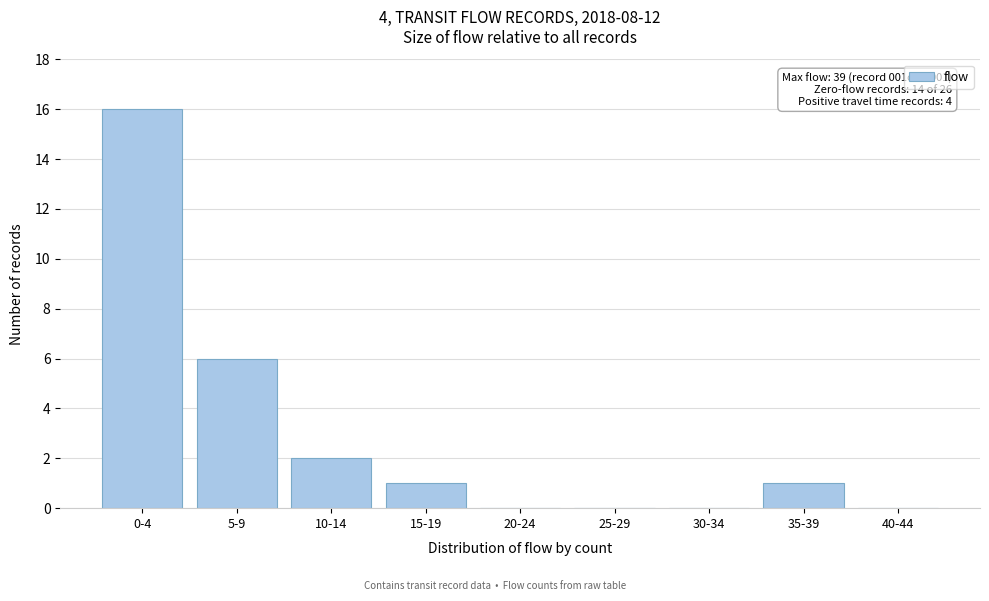

Reading right to left, extract all data points from this chart.

40-44=0	35-39=1	30-34=0	25-29=0	20-24=0	15-19=1	10-14=2	5-9=6	0-4=16